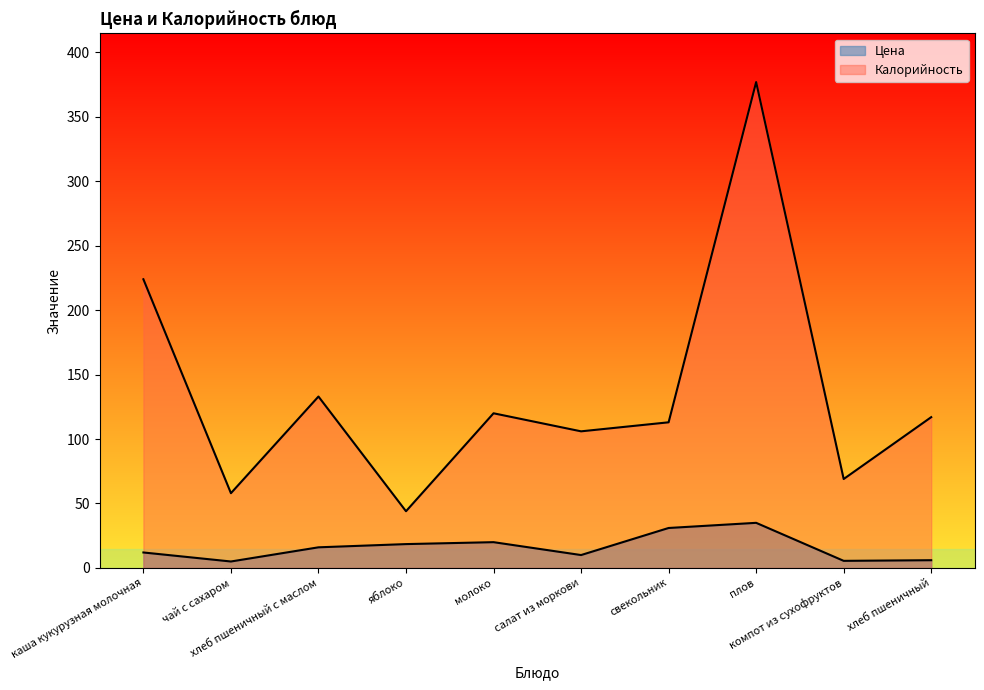

Rank the series at компот из сухофруктов from lowest to highest value.

Цена, Калорийность